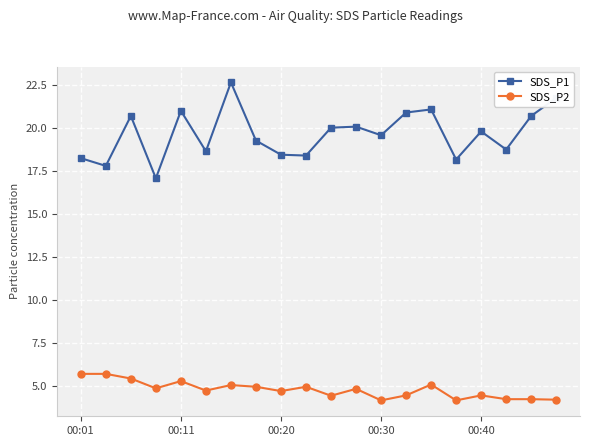

What are all the series names shown in the legend?

SDS_P1, SDS_P2